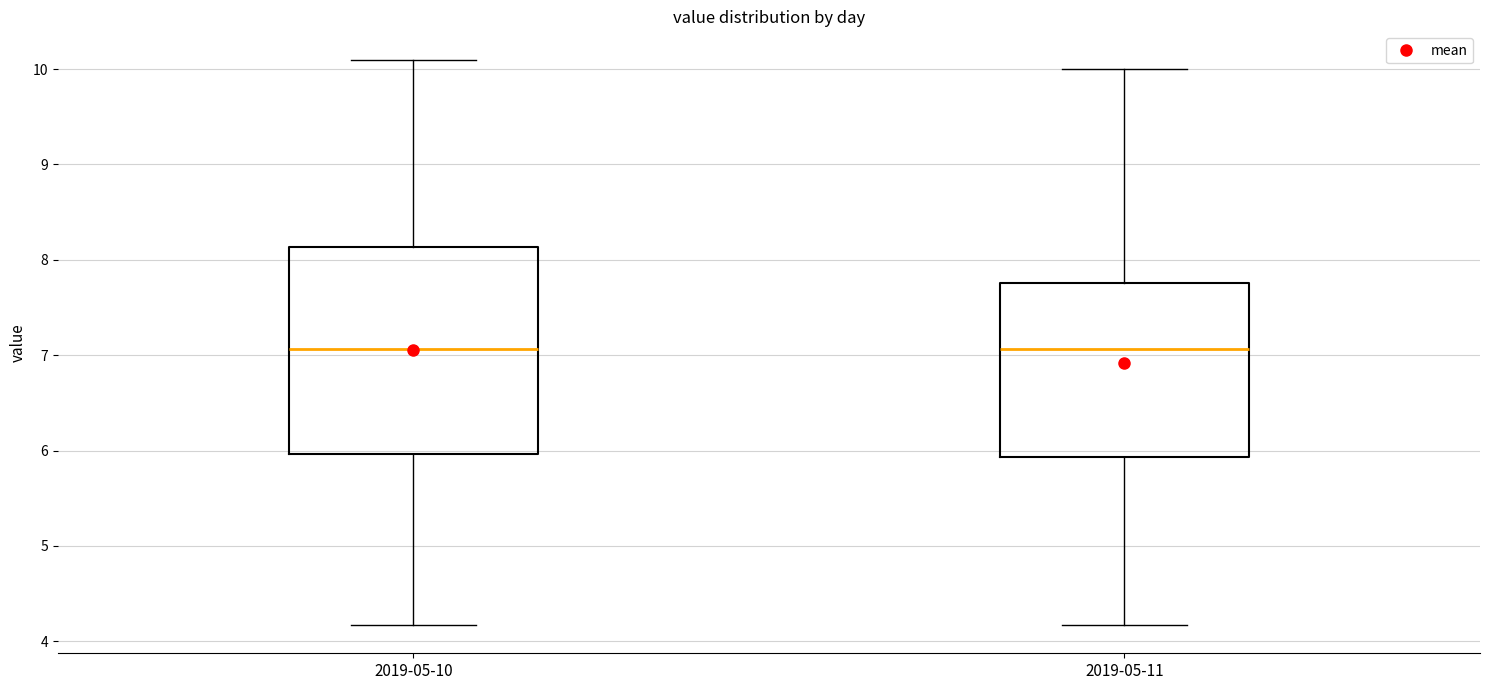

Reading left to right, read every box against the y-axis: the position of its median line, the range the box covers, and the ends of its whiskers. The values are not printed on the chart, so give them approximately, as read against the axis.

2019-05-10: median 7.1, box 6.0 to 8.1, whiskers 4.2 to 10.1
2019-05-11: median 7.1, box 5.9 to 7.8, whiskers 4.2 to 10.0